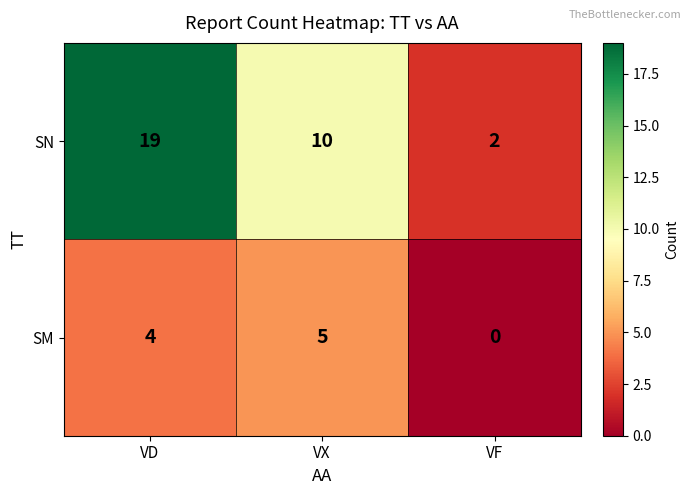

What is the sum of all SM values?

9